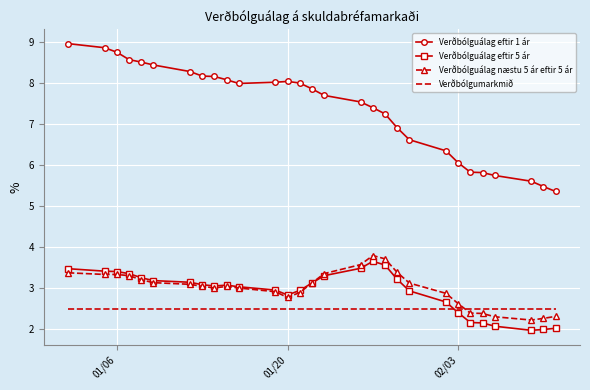

True or false: Verðbólgumarkmið and Verðbólguálag eftir 1 ár intersect in this chart.

False